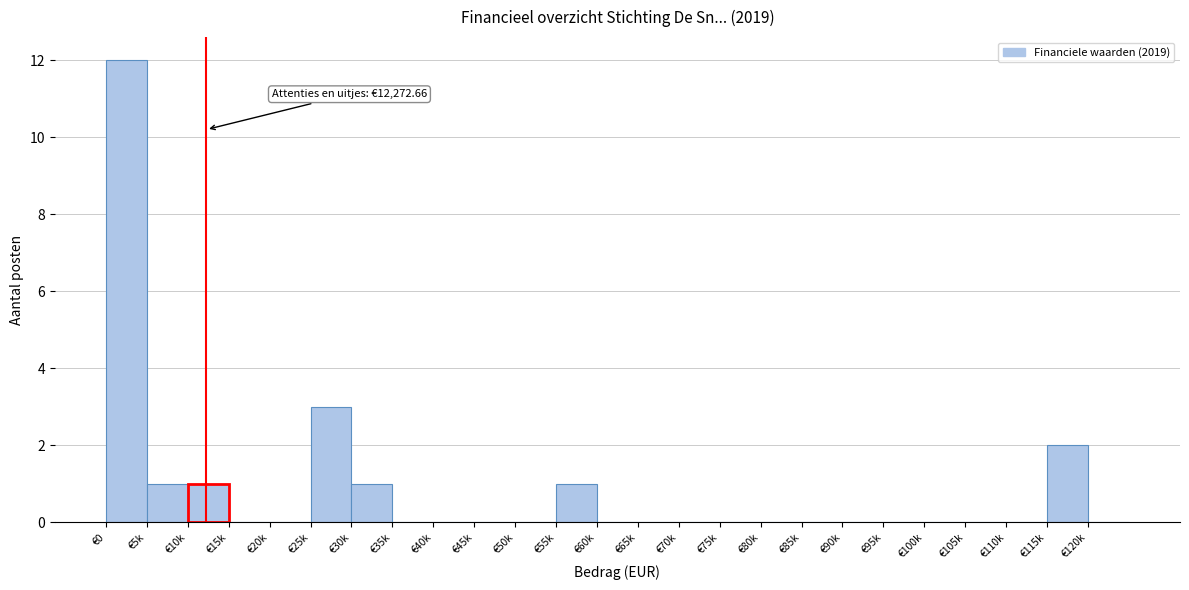

Reading right to left, what are all the values shown in this chart?

€120k=0	€115k=2	€110k=0	€105k=0	€100k=0	€95k=0	€90k=0	€85k=0	€80k=0	€75k=0	€70k=0	€65k=0	€60k=0	€55k=1	€50k=0	€45k=0	€40k=0	€35k=0	€30k=1	€25k=3	€20k=0	€15k=0	€10k=1	€5k=1	€0=12